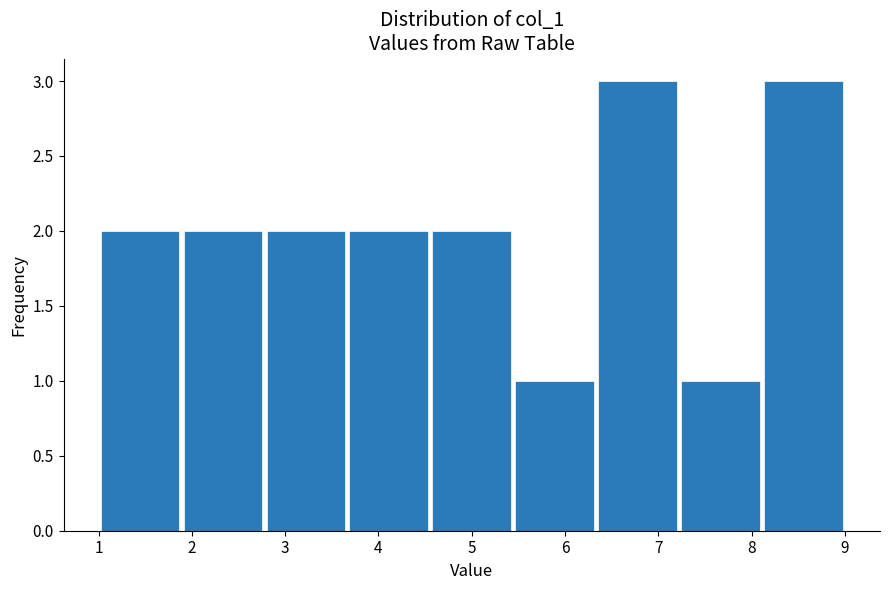

Reading left to right, transcribe this chart: for each bar, give the range it covers on the x-axis and its height. Neither the bar edges nor the heights are printed on the chart, so give them approximately, as read against the axes.

1.0 to 1.9: 2
1.9 to 2.8: 2
2.8 to 3.7: 2
3.7 to 4.6: 2
4.6 to 5.4: 2
5.4 to 6.3: 1
6.3 to 7.2: 3
7.2 to 8.1: 1
8.1 to 9.0: 3